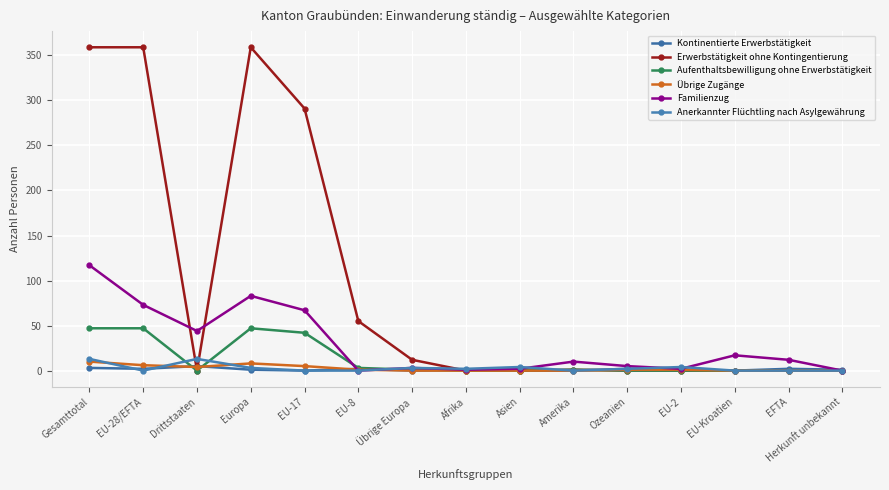

What is the difference between the maximum and second lowest values in the Aufenthaltsbewilligung ohne Erwerbstätigkeit series?

47